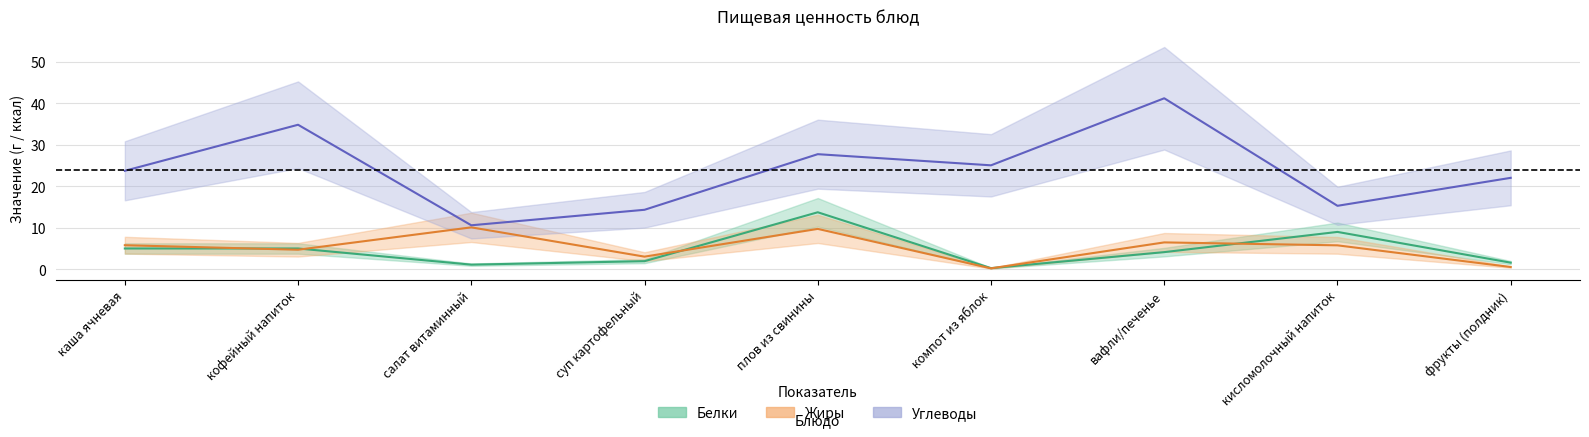

Where does the Белки series first go above 4?

каша ячневая